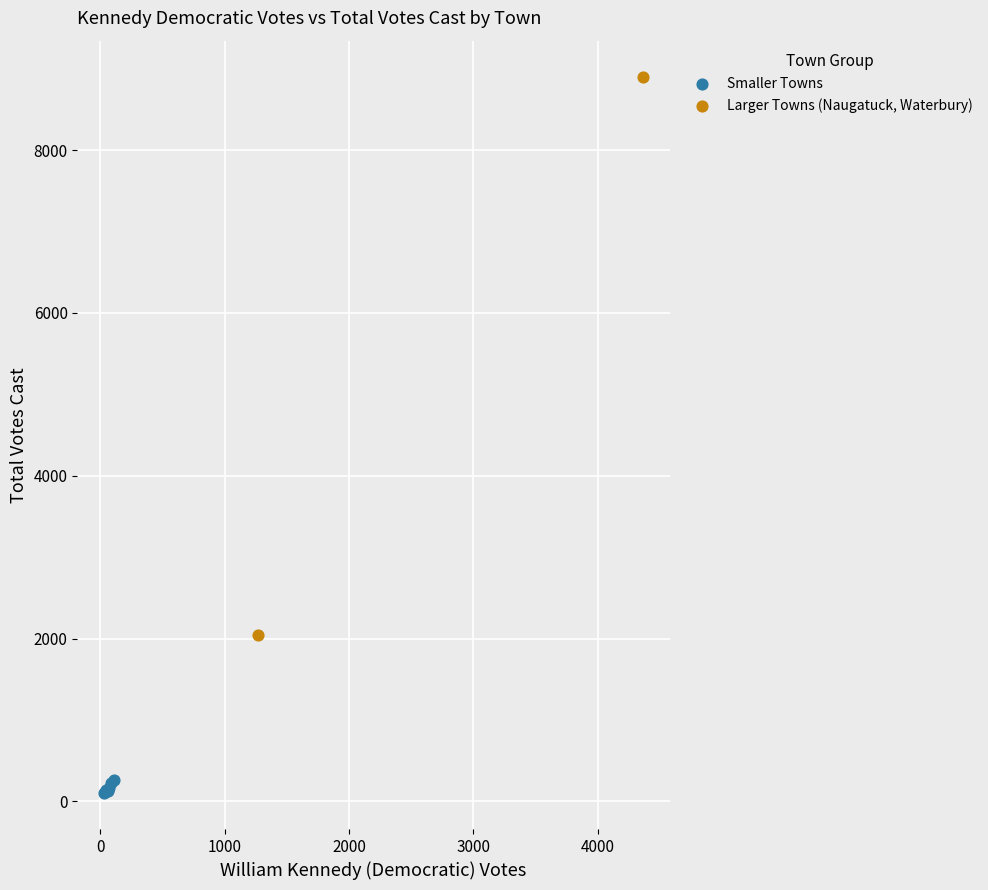

What are all the series names shown in the legend?

Smaller Towns, Larger Towns (Naugatuck, Waterbury)